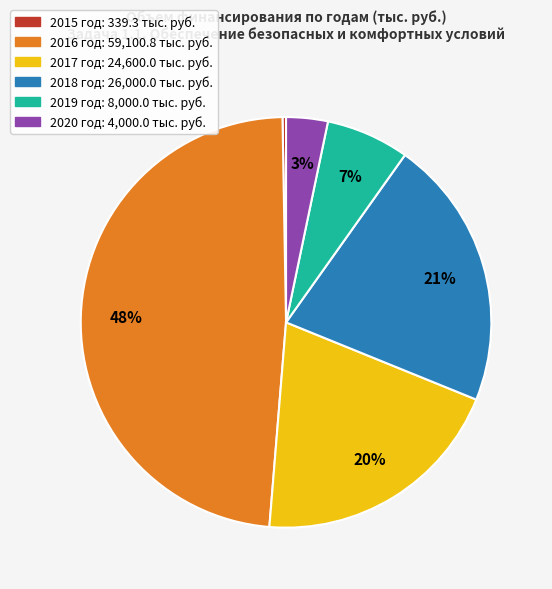

Which has a higher value, 2016 год or 2019 год?

2016 год